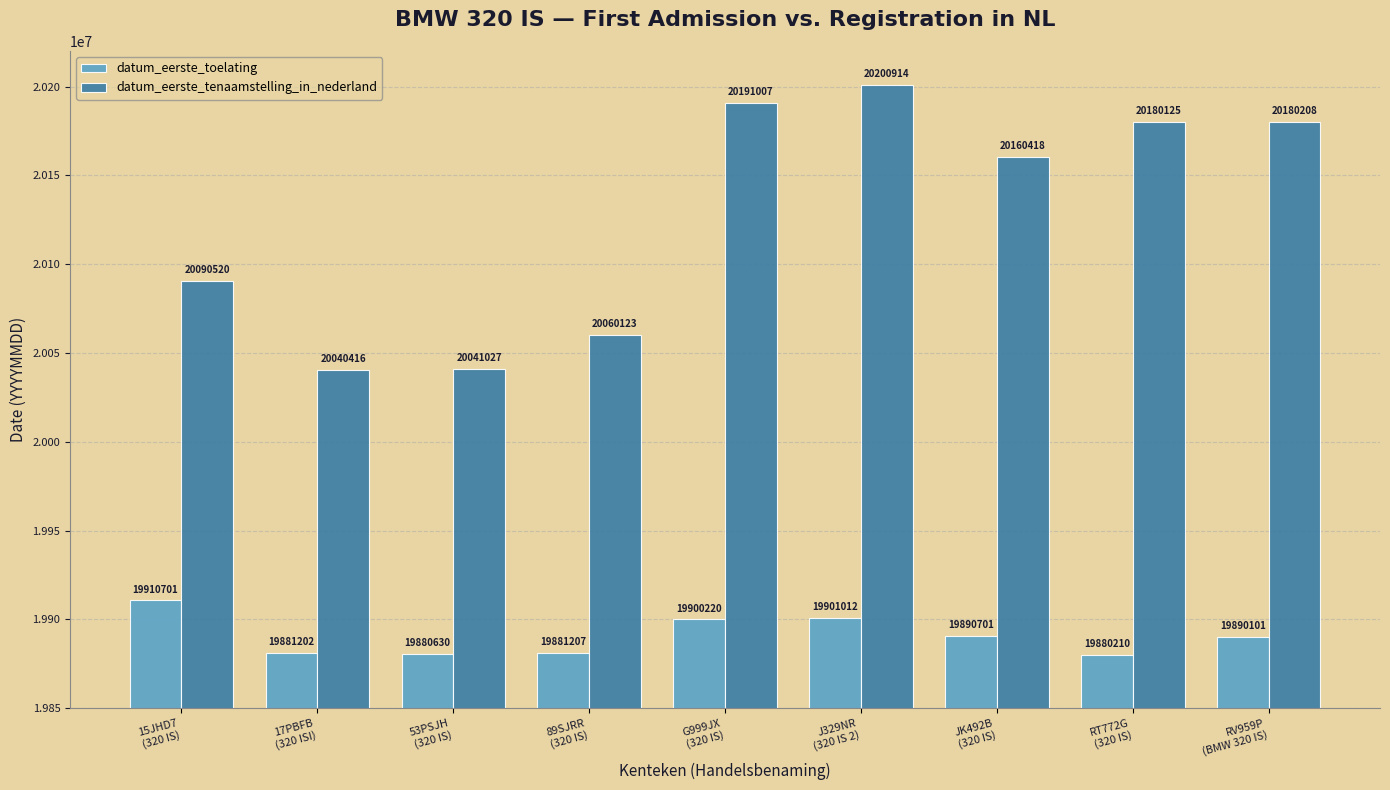

How many data points in datum_eerste_toelating are less than 19890101?

4